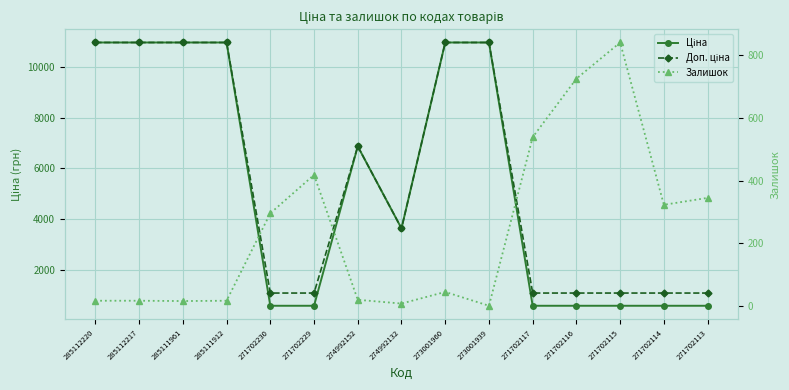

At how many categories does at least one series exceed 10313?

6